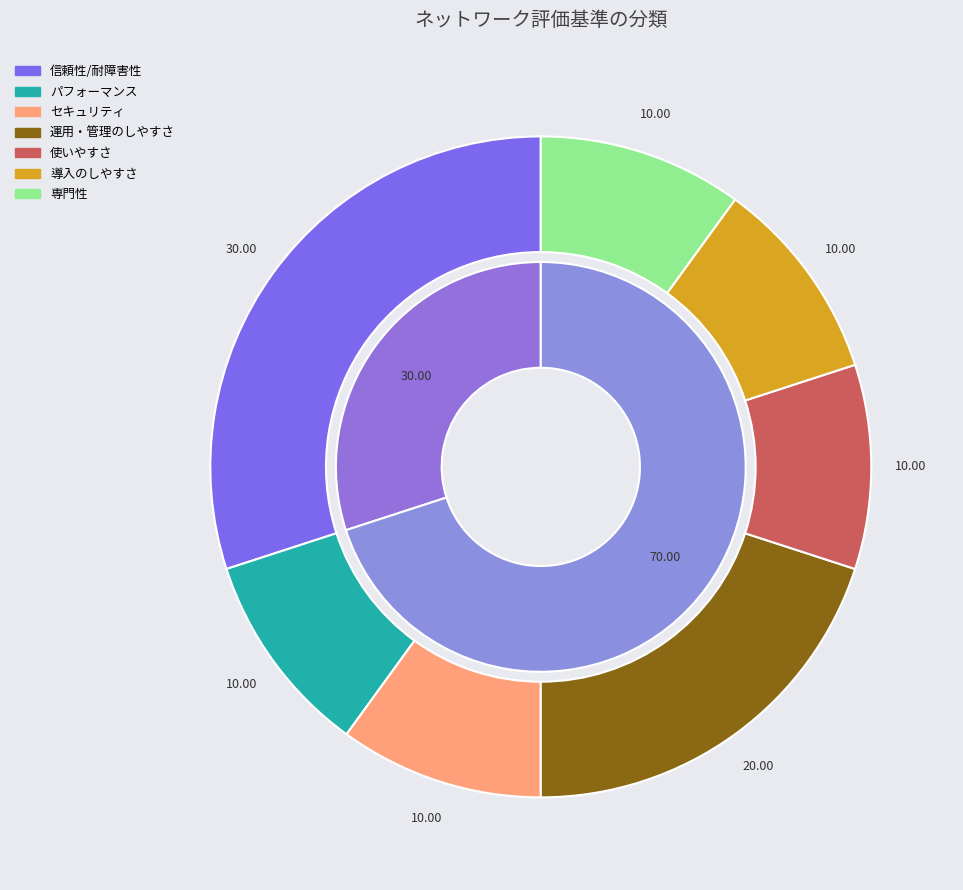

Does パフォーマンス account for over 50% of the chart?

No